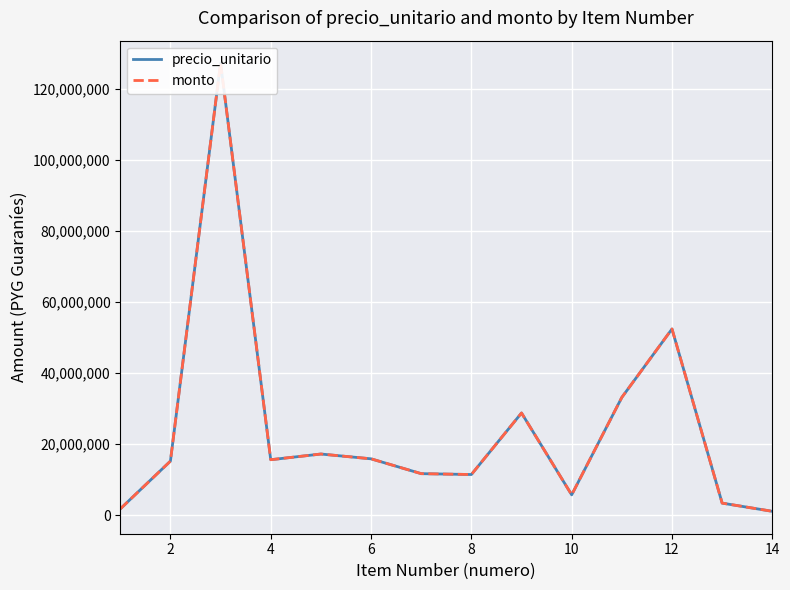

What is the average value of the precio_unitario series?

24325011